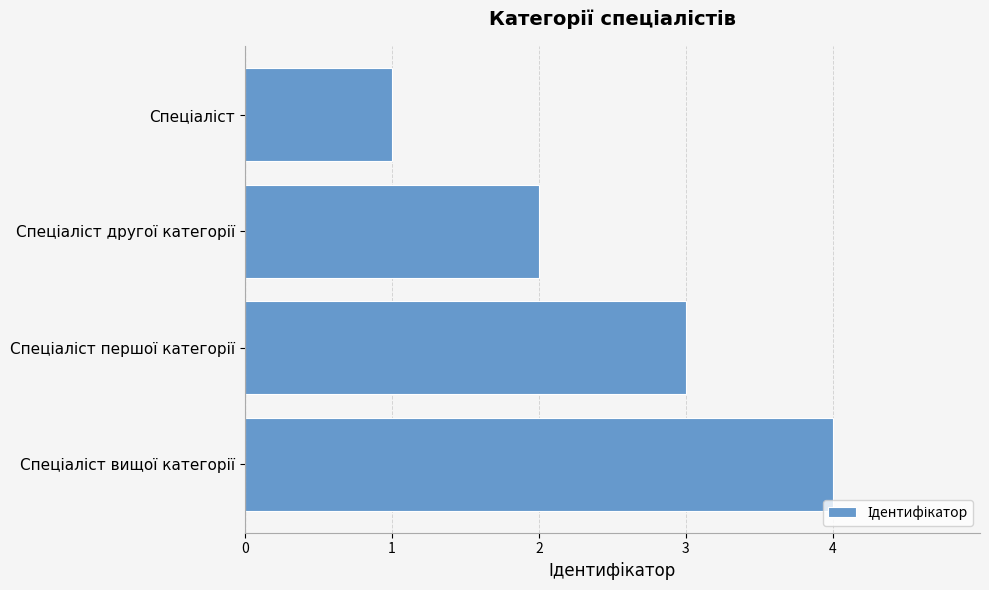

What is the sum of all values?

10